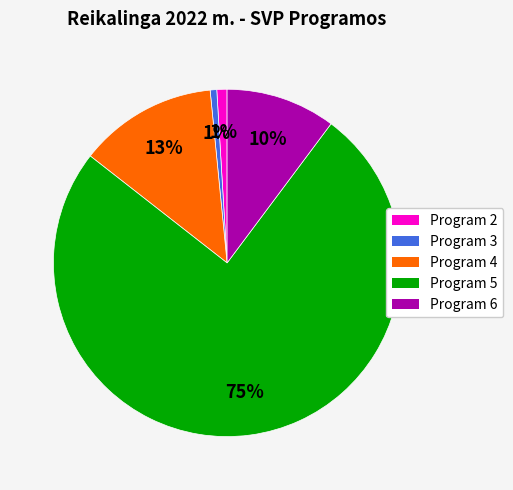

To the nearest percent, what is the average slice percentage?

20%